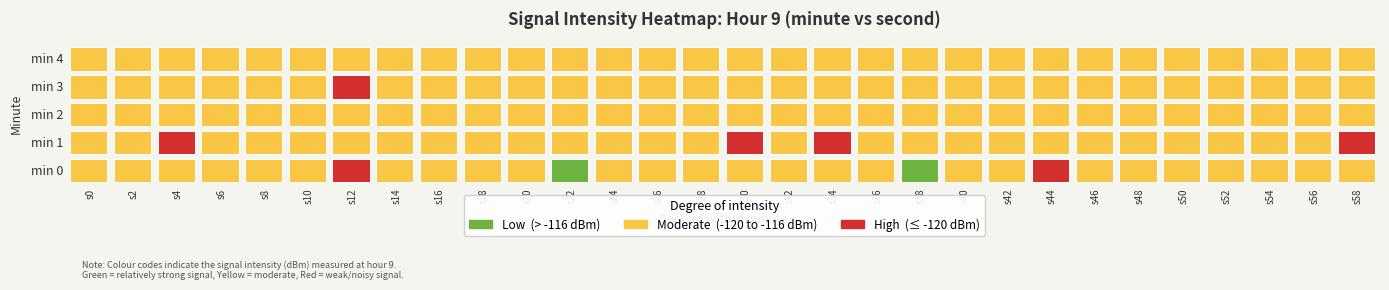

Reading left to right, list all the values displayed in this chart.

0: -118.2	-118.7	-118.1	-117.9	-118.5
2: -117.4	-117.9	-119.5	-118.6	-118.9
4: -119.9	-120.0	-118.8	-119.1	-118.3
6: -119.1	-119.9	-117.9	-118.4	-117.8
8: -118.5	-118.3	-119.2	-118.7	-119.0
10: -117.2	-117.8	-118.4	-118.0	-118.6
12: -121.0	-117.6	-119.9	-120.1	-119.5
14: -117.6	-116.9	-118.0	-117.5	-118.2
16: -119.6	-118.5	-117.7	-119.1	-118.8
18: -119.0	-117.6	-119.0	-118.3	-117.6
20: -119.7	-119.4	-117.3	-118.8	-119.1
22: -115.5	-118.1	-116.8	-117.2	-116.9
24: -117.2	-119.8	-118.4	-119.5	-118.0
26: -118.0	-118.2	-117.9	-118.7	-117.4
28: -117.0	-117.6	-119.0	-117.9	-118.5
30: -117.0	-120.1	-118.2	-119.3	-117.8
32: -119.0	-117.9	-117.5	-118.4	-119.1
34: -116.9	-120.0	-119.2	-117.7	-118.3
36: -119.2	-119.9	-118.7	-119.9	-117.5
38: -115.0	-117.6	-117.9	-118.2	-116.8
40: -118.9	-118.3	-119.4	-117.9	-119.0
42: -119.4	-117.8	-118.1	-119.5	-118.2
44: -120.7	-116.9	-117.7	-118.7	-119.3
46: -117.3	-118.5	-119.0	-117.2	-118.8
48: -120.0	-119.4	-117.3	-118.8	-117.6
50: -119.3	-118.1	-116.8	-117.2	-118.9
52: -119.7	-119.8	-118.4	-119.5	-118.5
54: -117.4	-118.2	-117.9	-118.7	-117.9
56: -119.0	-117.6	-119.0	-117.9	-118.3
58: -119.4	-120.1	-118.2	-119.3	-118.6